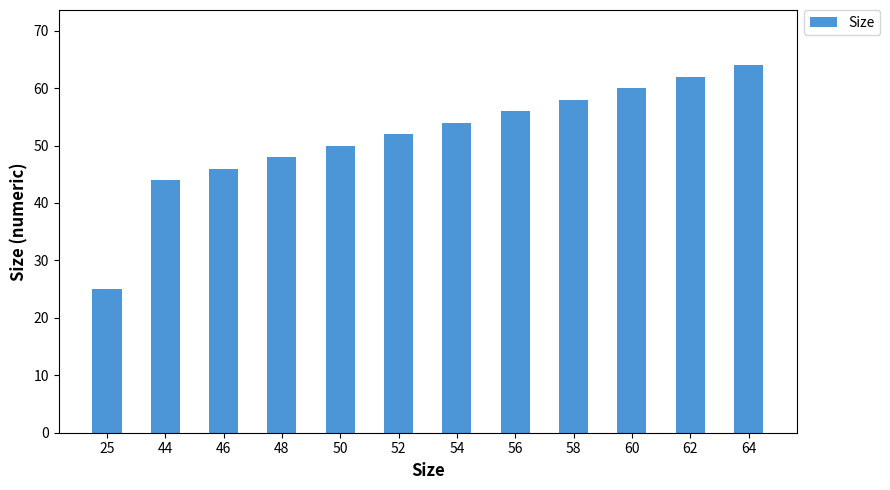

List the labels in order of value, largest first.

64, 62, 60, 58, 56, 54, 52, 50, 48, 46, 44, 25